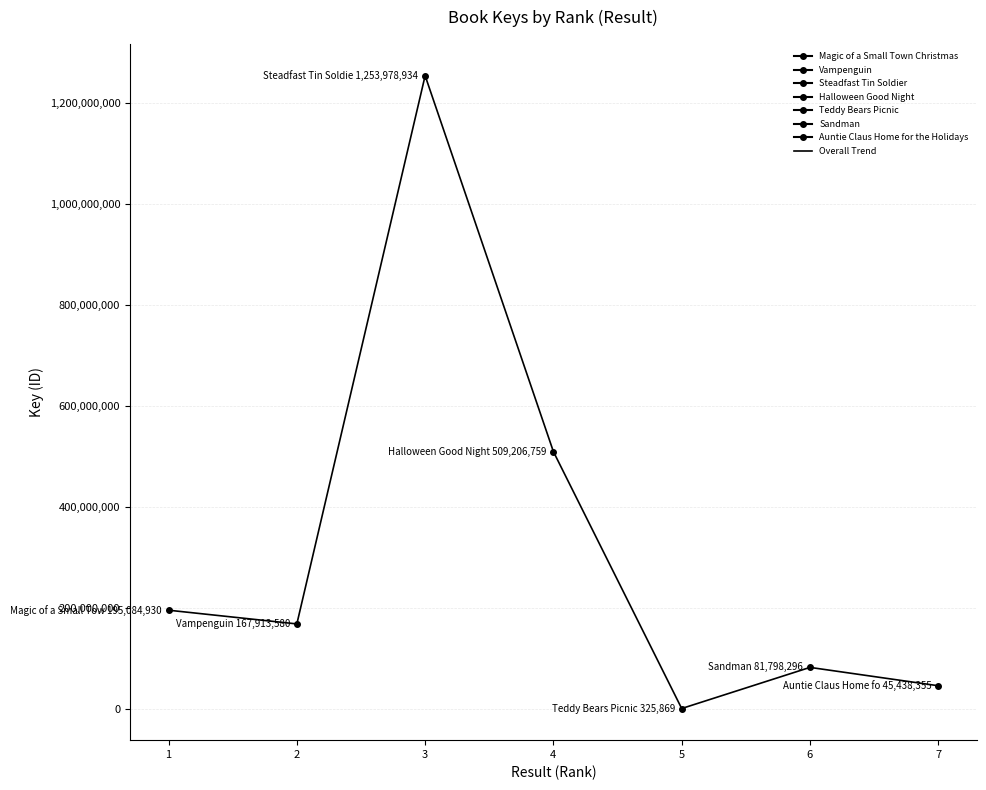

The chart shows a value of 195084930 at 1. True or false?

True